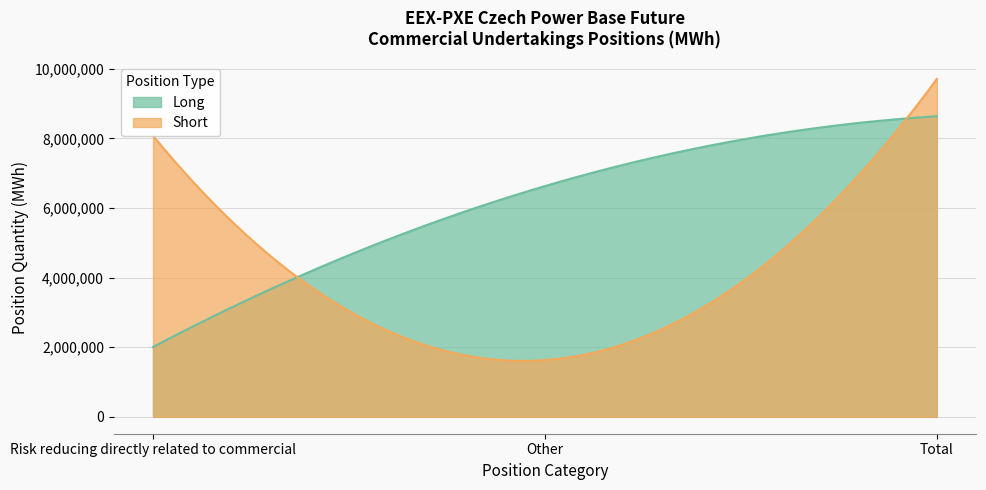

The Long series shows 2280052 at Other. True or false?

False